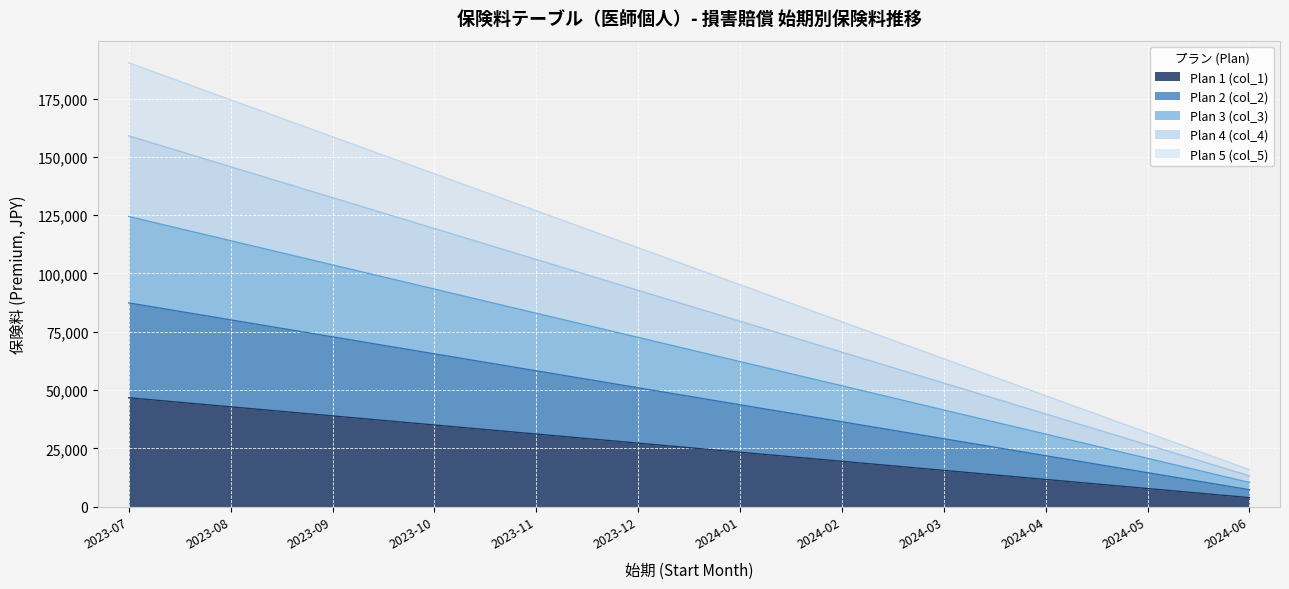

What is the maximum value for Plan 1 (col_1)?

46710